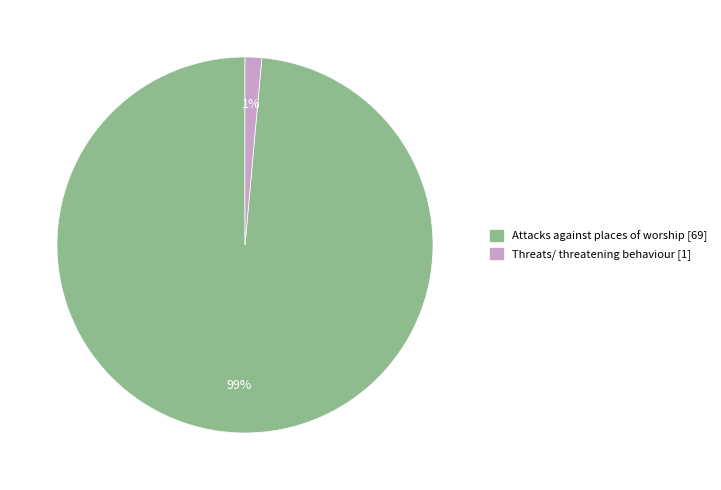

True or false: Threats/ threatening behaviour accounts for 10% of the total.

False